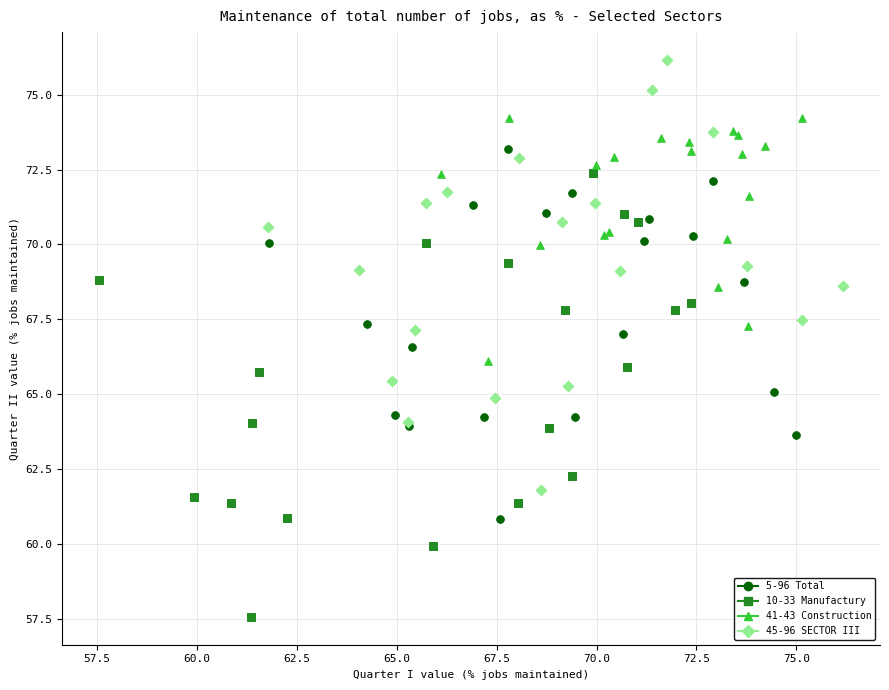

Which series reaches the minimum Y coordinate?

10-33 Manufactury